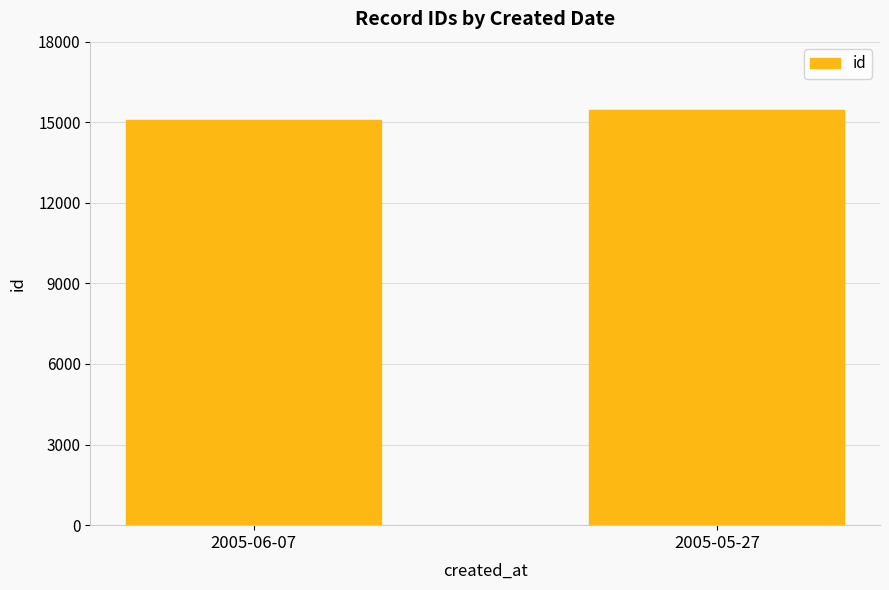

Where is the data nearest to the value 15271?

2005-06-07